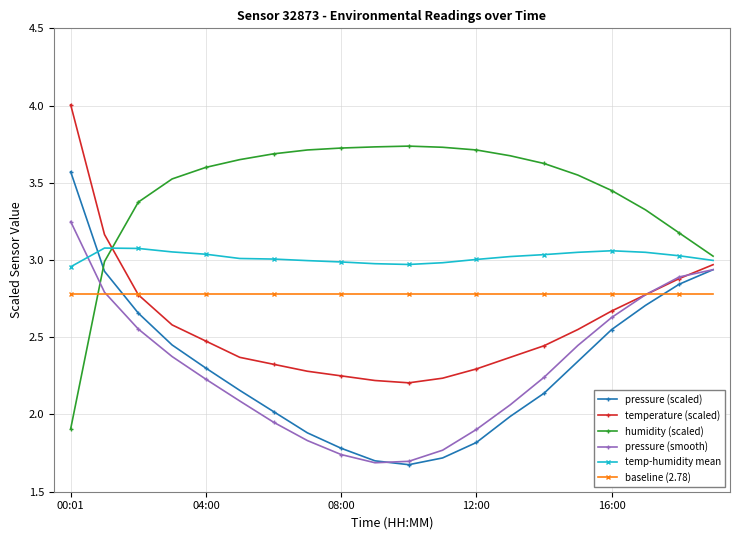

Which series ends up on top after the final intersection of pressure (smooth) and humidity (scaled)?

humidity (scaled)